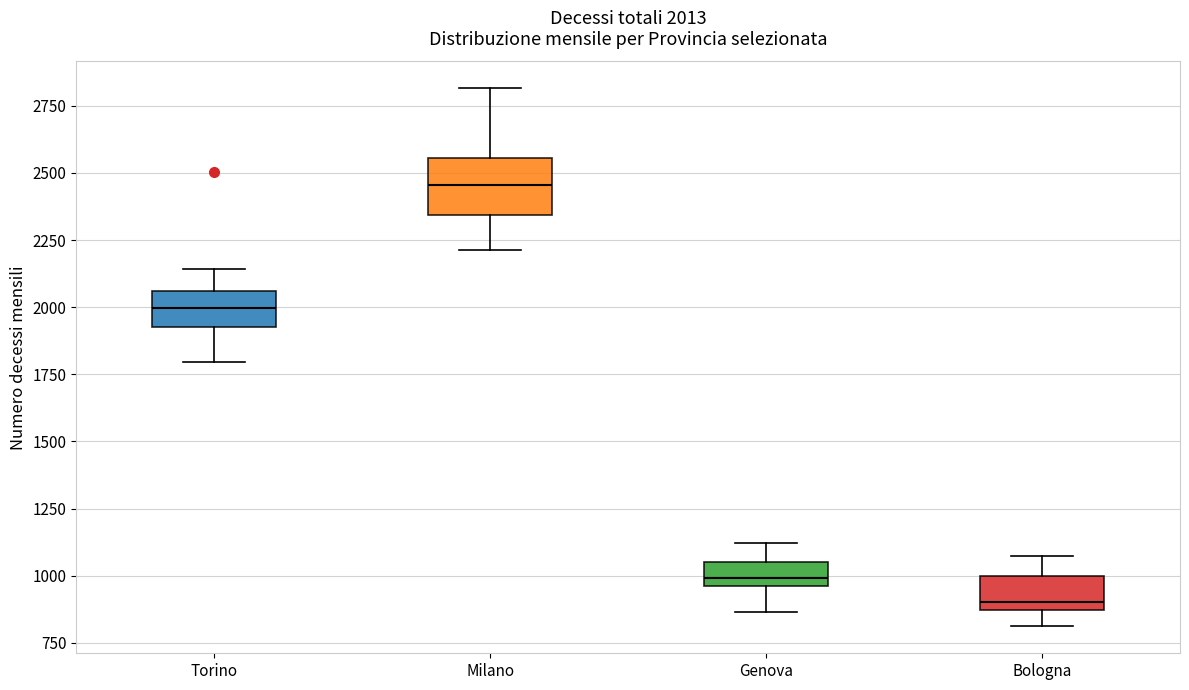

Comparing the boxes themselves (not the whiskers), which one is the tallest?

Milano